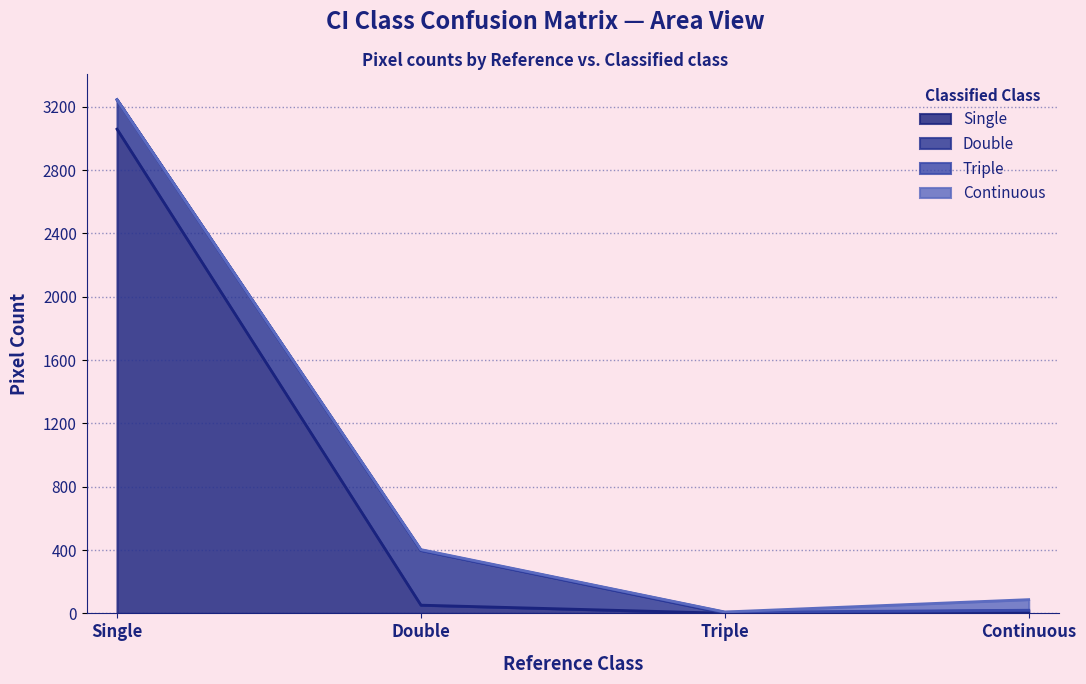

The value of Triple at Double is 1. True or false?

False